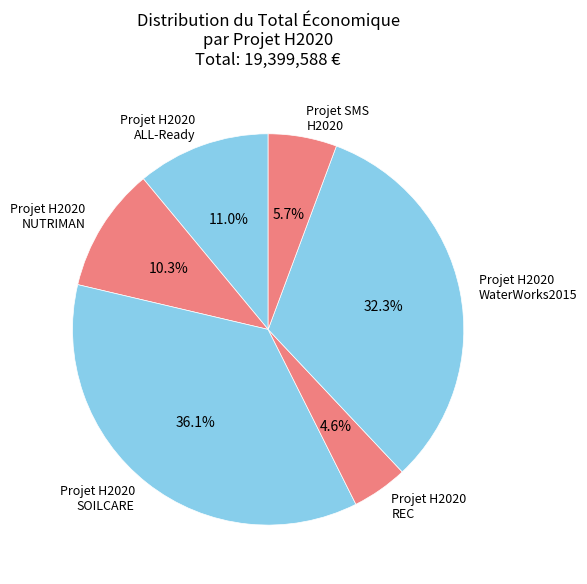

Combined, what portion of the pie is Projet H2020 ALL-Ready and Projet H2020 NUTRIMAN?

21.3%